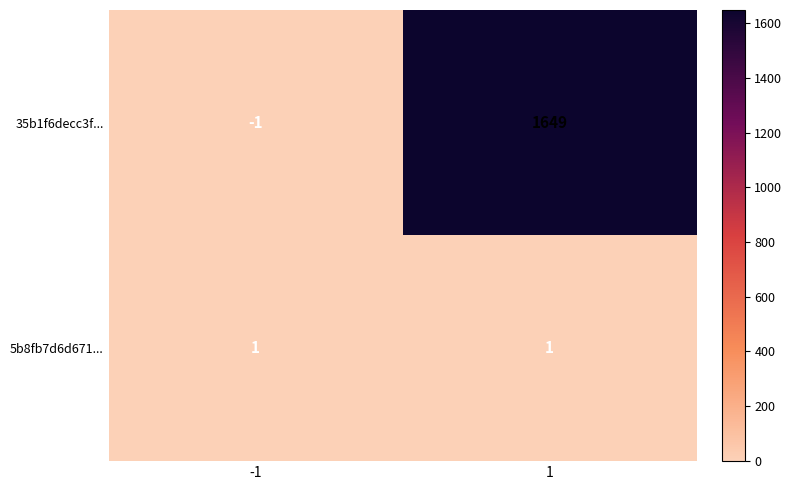

Is it true that 5b8fb7d6d671... equals 0 at -1?

False